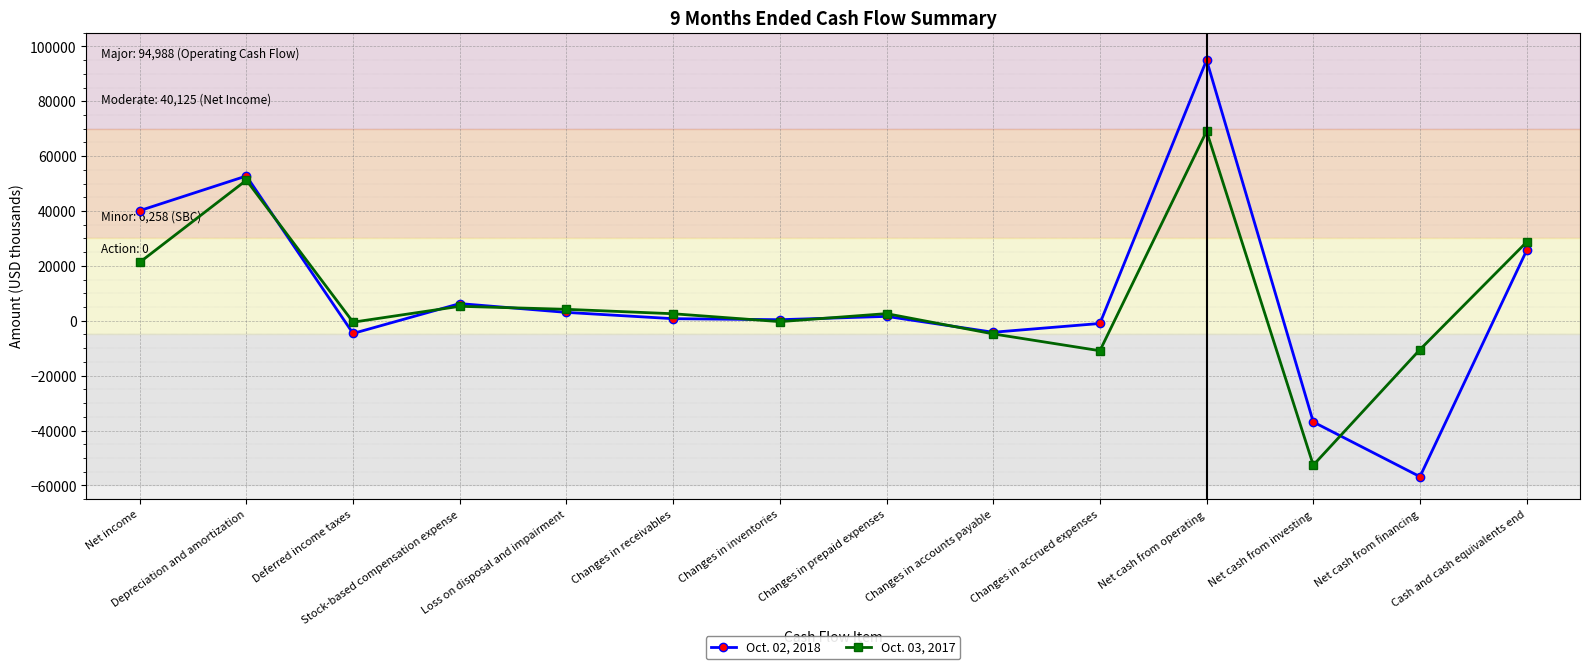

Rank the series at Changes in prepaid expenses from highest to lowest value.

Oct. 03, 2017, Oct. 02, 2018